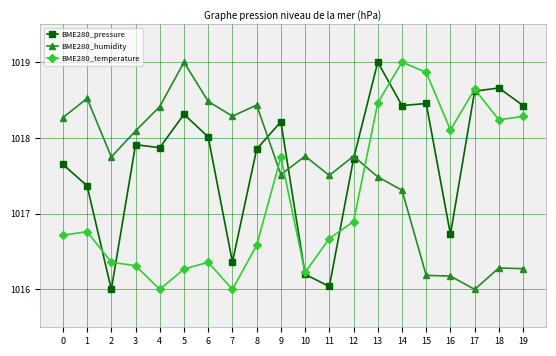

Where is BME280_temperature nearest to the value 1017?

12